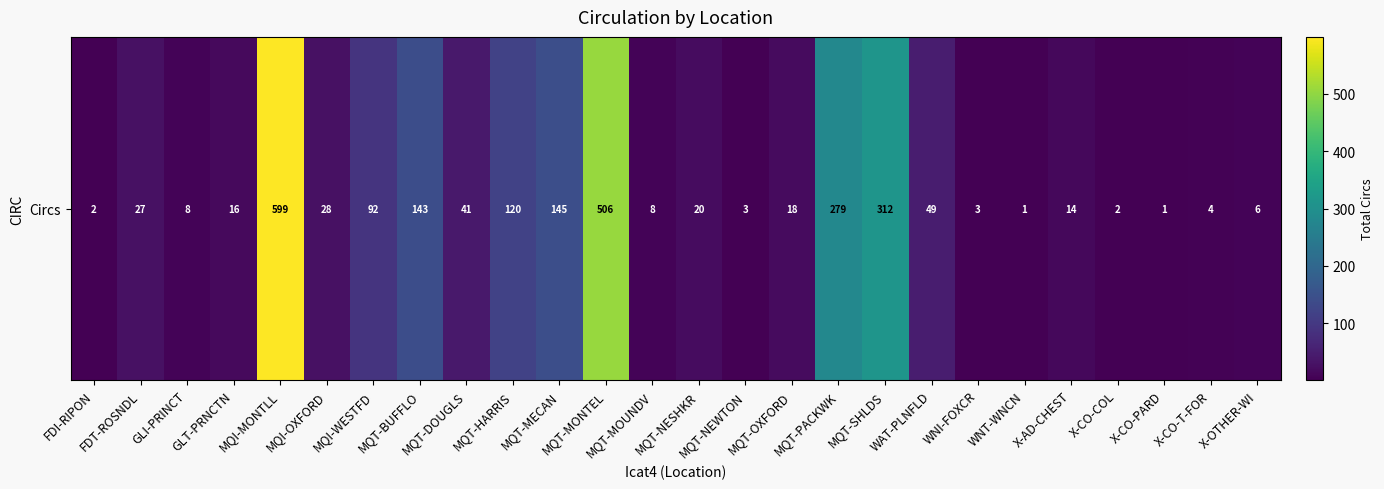

What is the sum of all values?

2447